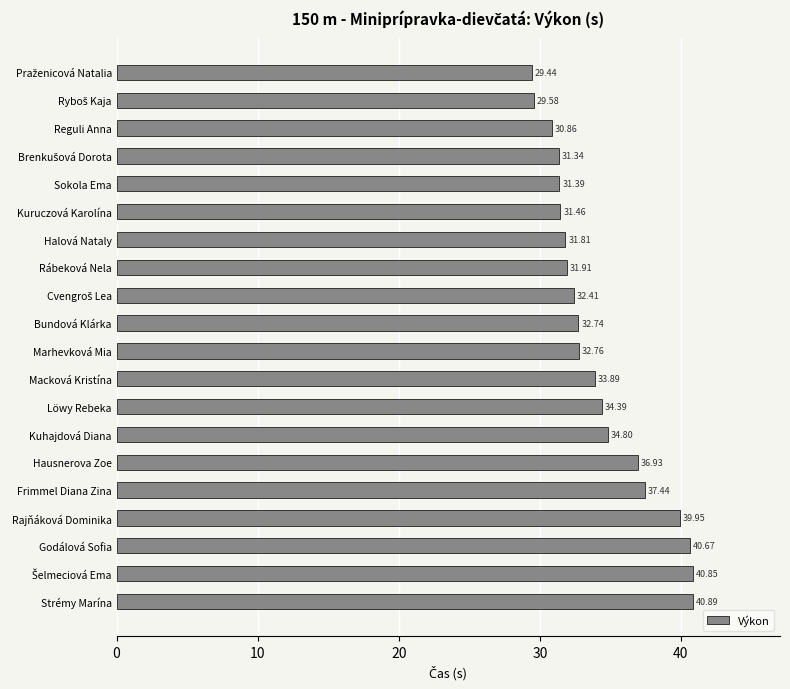

Which label corresponds to the largest value in the chart?

Strémy Marína